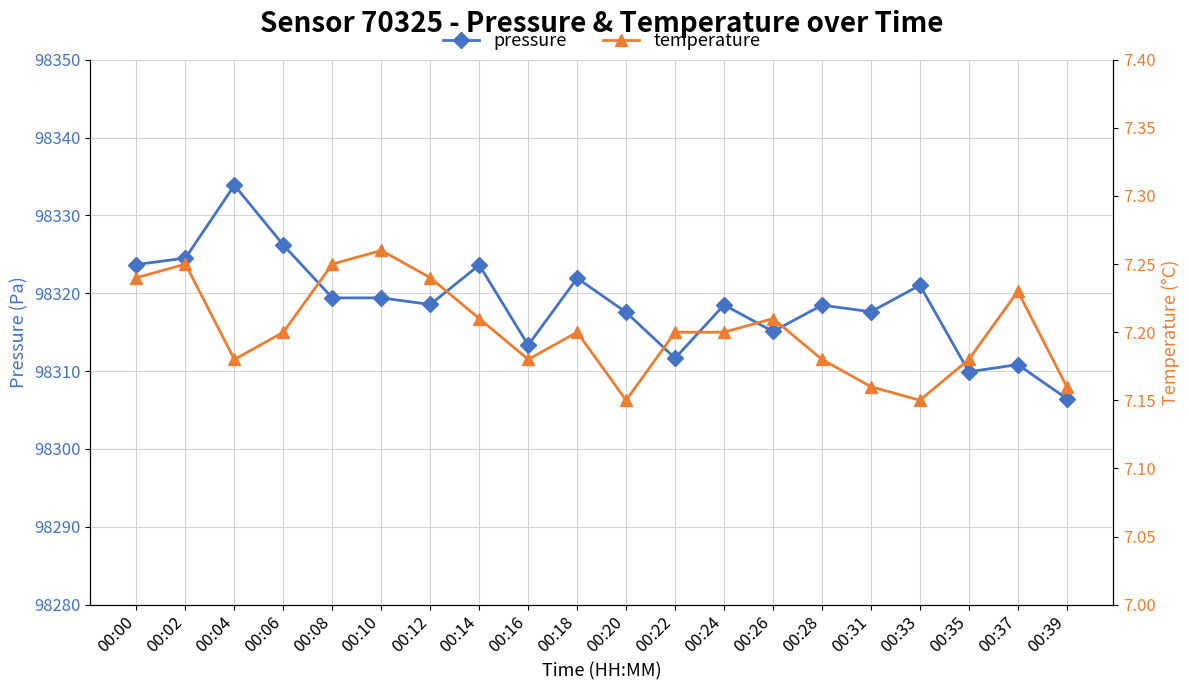

At which category does the chart reach its minimum across all series?

00:20